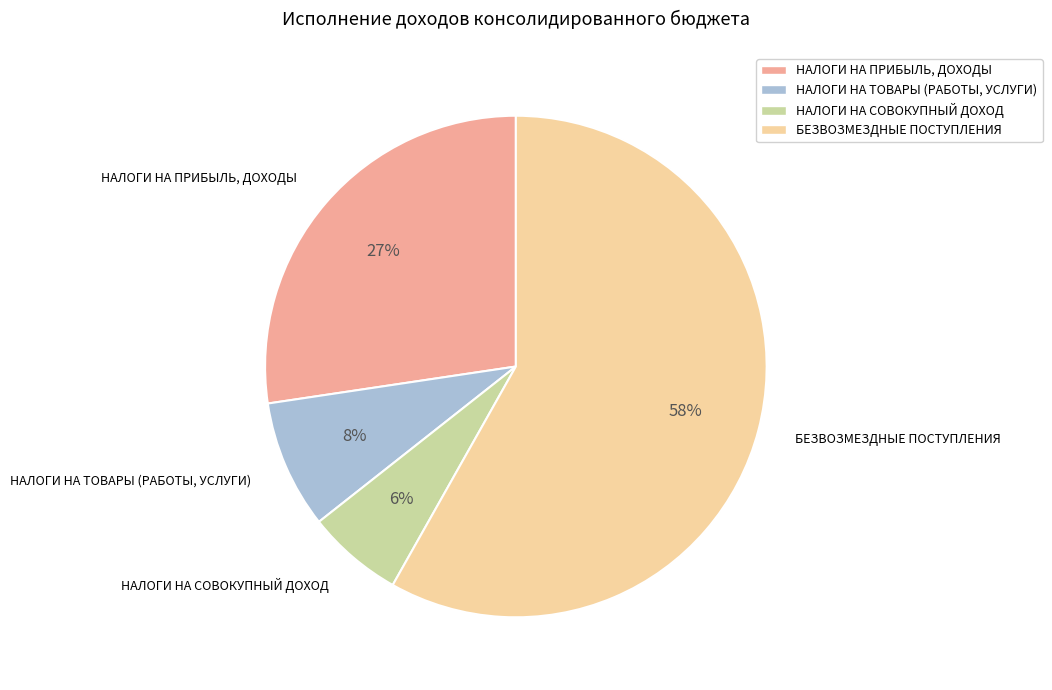

The НАЛОГИ НА ТОВАРЫ (РАБОТЫ, УСЛУГИ) slice represents 17% of the pie. True or false?

False